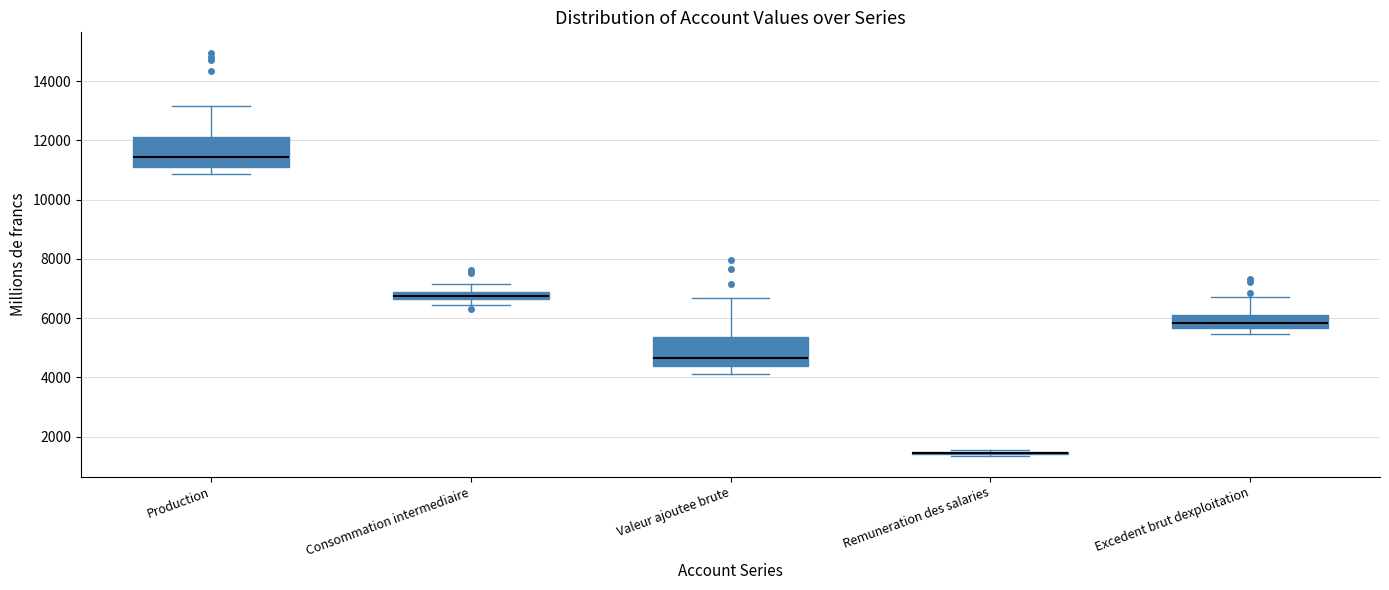

Where is the lower edge of the box for Production on the y-axis? The values are not printed on the chart, so give them approximately, as read against the axis.

11200